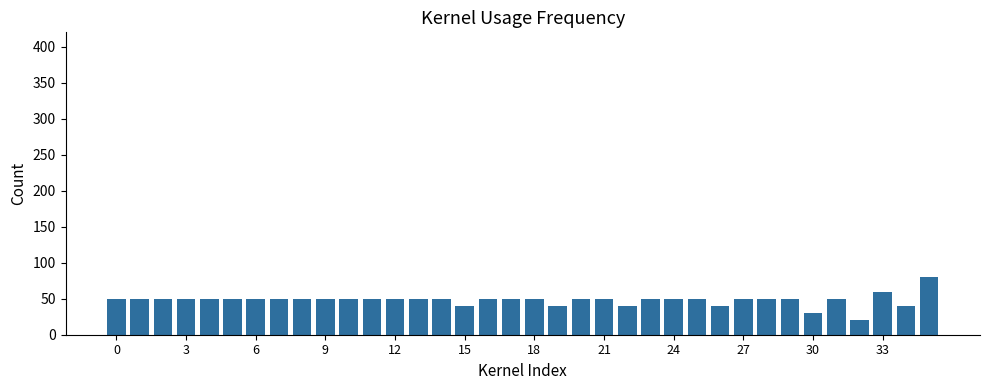

What is the difference between the maximum and second lowest values?

50